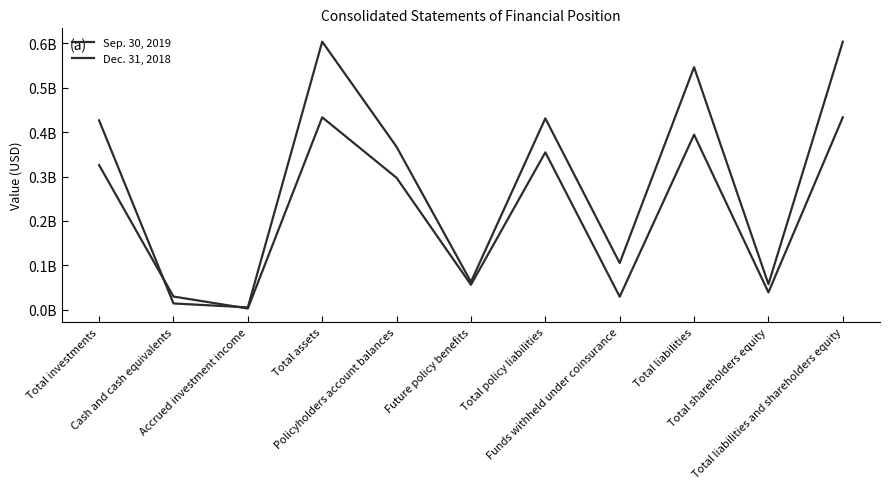

Between which two adjacent categories do Dec. 31, 2018 and Sep. 30, 2019 first intersect?

Total investments and Cash and cash equivalents